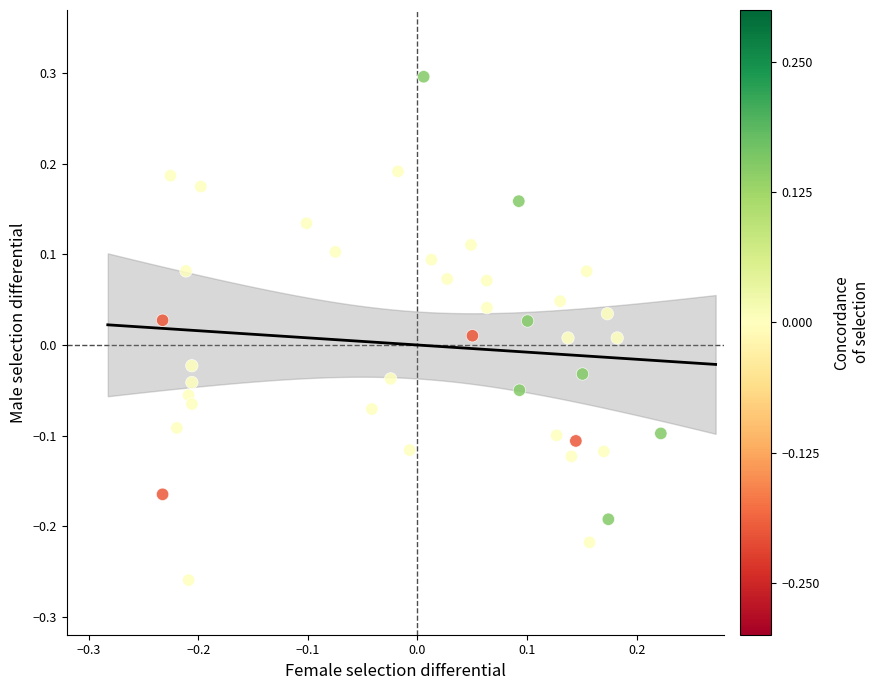

What is the range of Y values (max minus min)?

0.6